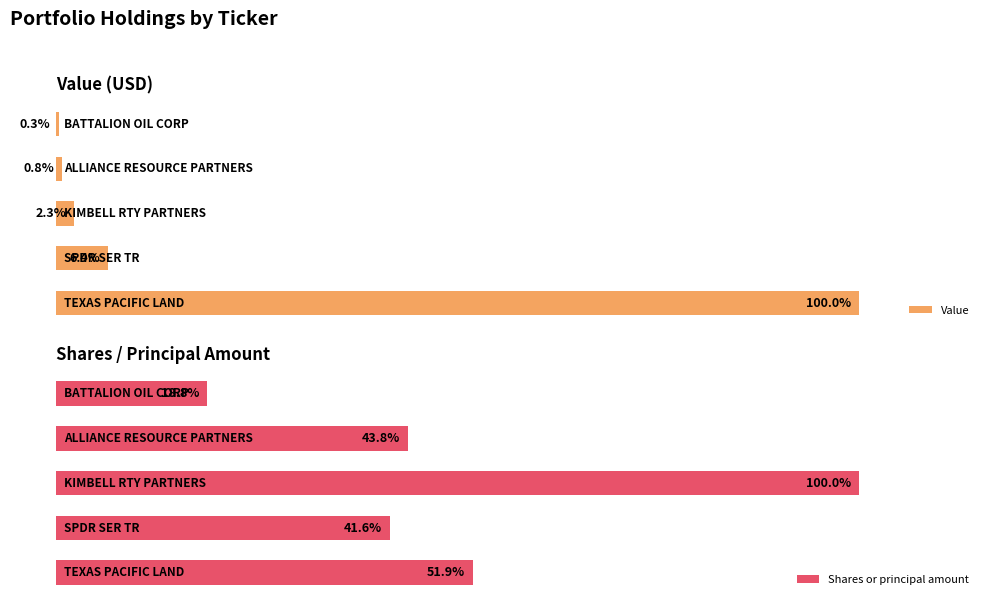

What is the difference between the highest and lowest values at 3?

43.0